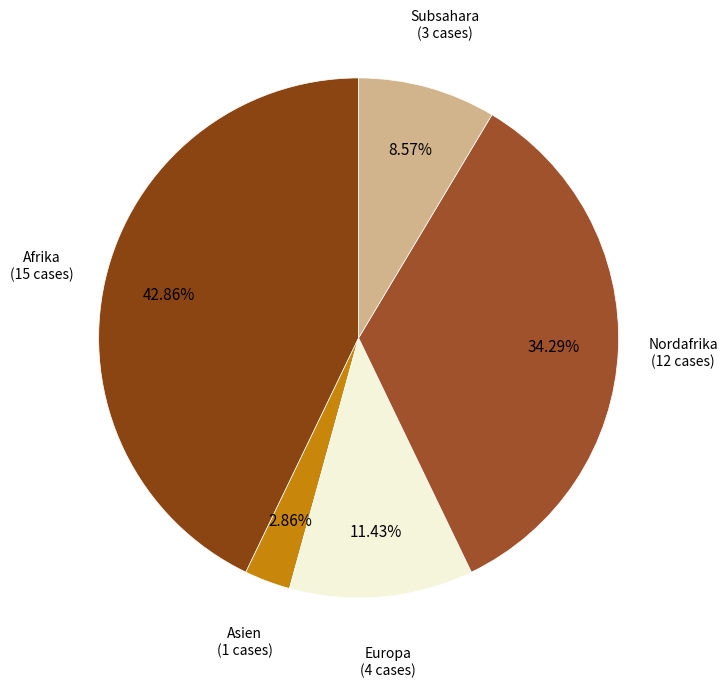

How many slices are in this pie chart?

5